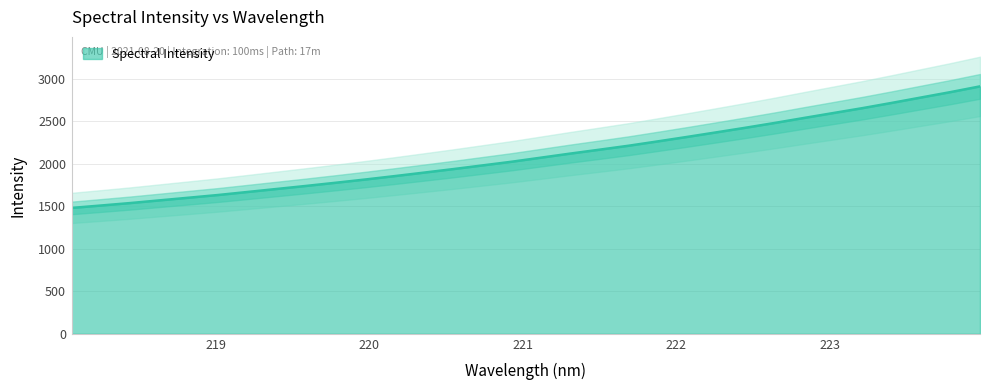

Reading right to left, list all the values displayed in this chart.

2909.9	2843.0	2779.9	2716.6	2654.9	2597.0	2539.2	2480.5	2424.0	2369.5	2315.8	2263.3	2212.0	2165.2	2119.1	2071.2	2023.4	1979.9	1936.6	1895.1	1854.0	1814.2	1776.3	1739.4	1703.7	1668.2	1632.7	1600.9	1569.5	1537.8	1508.8	1480.4